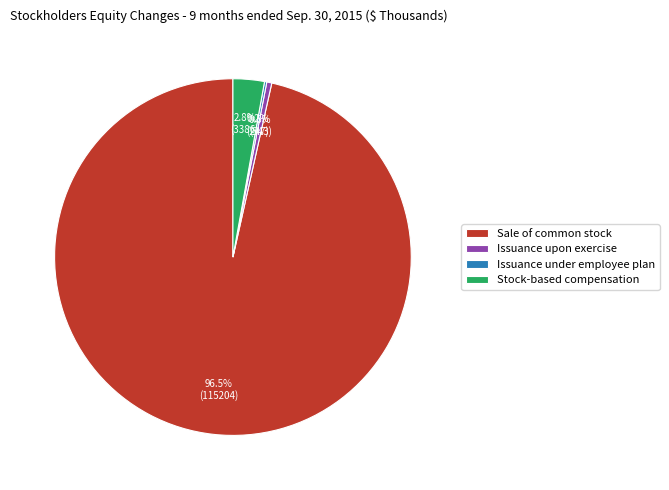

What is the largest slice in the pie chart?

Sale of common stock